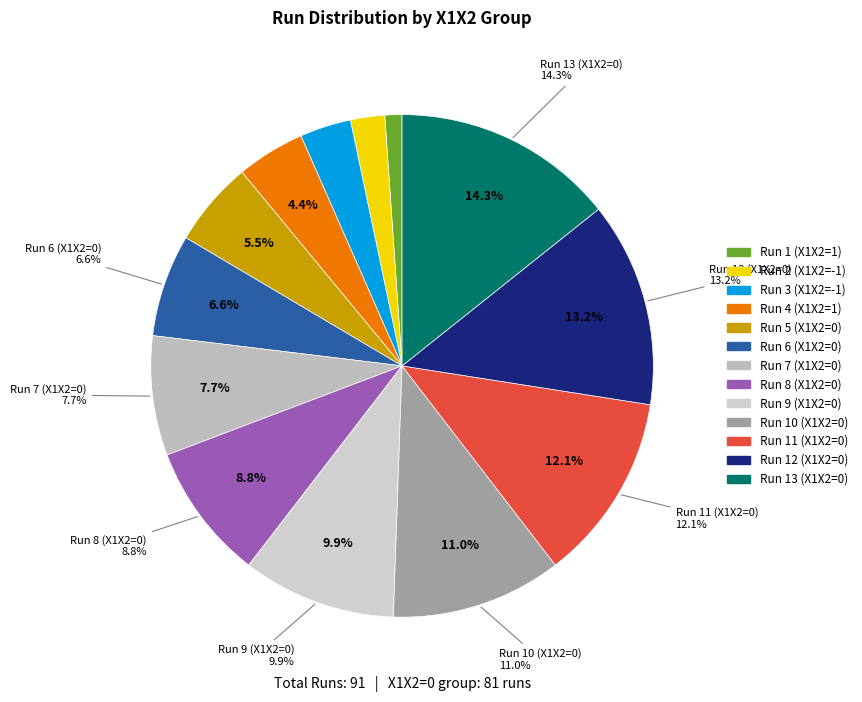

Rank the categories by value from highest to lowest.

Run 13 (X1X2=0), Run 12 (X1X2=0), Run 11 (X1X2=0), Run 10 (X1X2=0), Run 9 (X1X2=0), Run 8 (X1X2=0), Run 7 (X1X2=0), Run 6 (X1X2=0), Run 5 (X1X2=0), Run 4 (X1X2=1), Run 3 (X1X2=-1), Run 2 (X1X2=-1), Run 1 (X1X2=1)